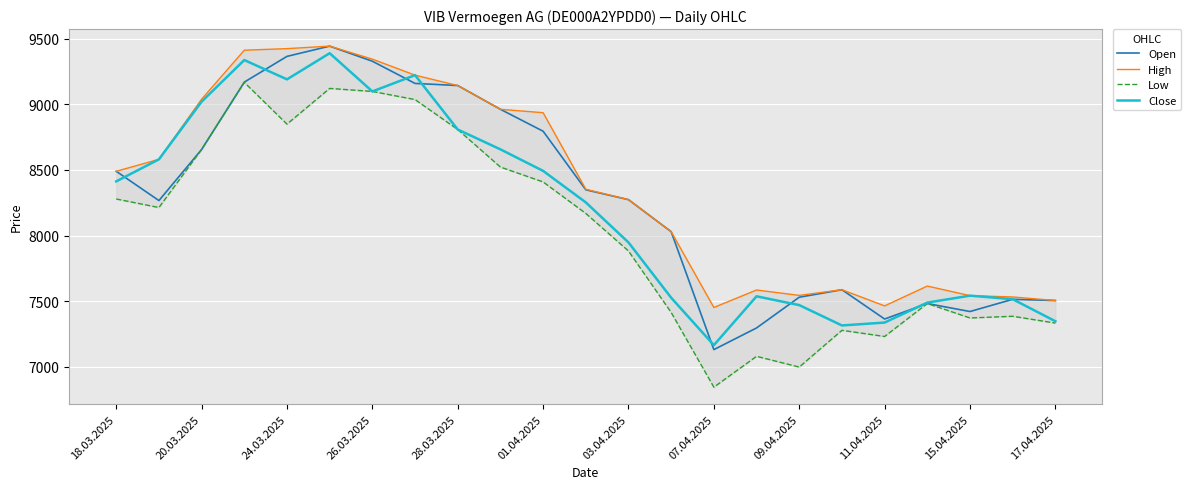

True or false: High has more than 2 points higher than both neighbors.

True